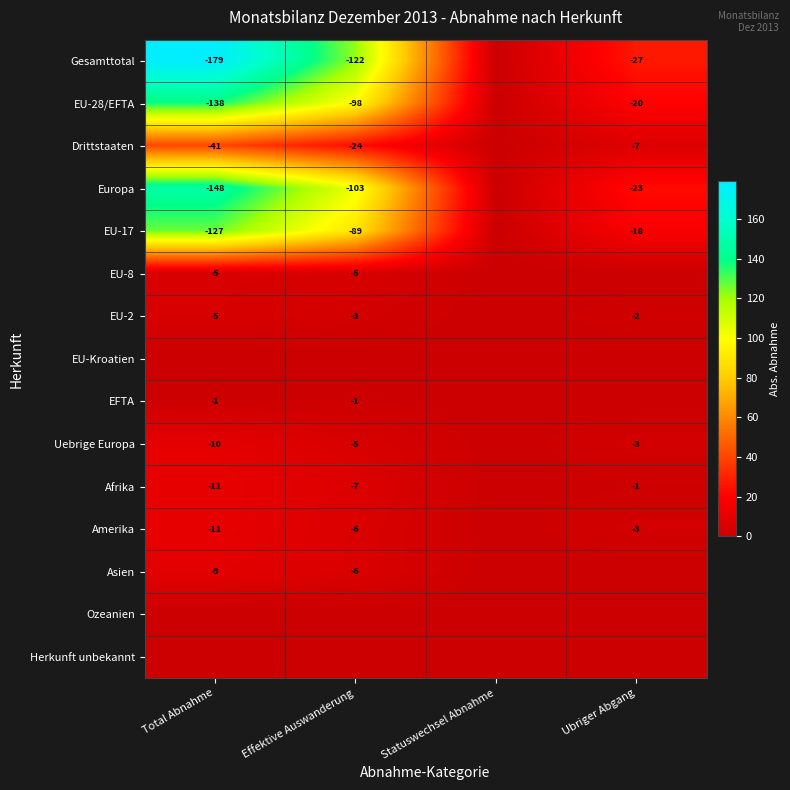

Where does the Europa series first go above 103?

Total Abnahme